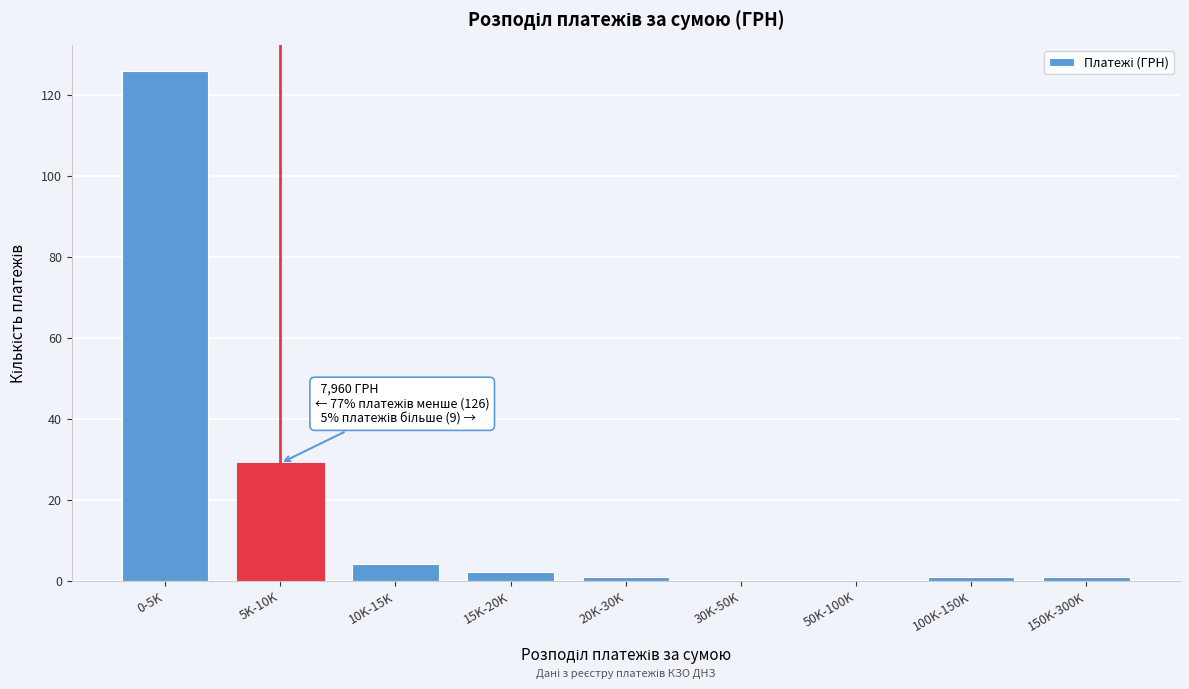

Reading left to right, what are all the values shown in this chart?

0-5K=126	5K-10K=29	10K-15K=4	15K-20K=2	20K-30K=1	30K-50K=0	50K-100K=0	100K-150K=1	150K-300K=1